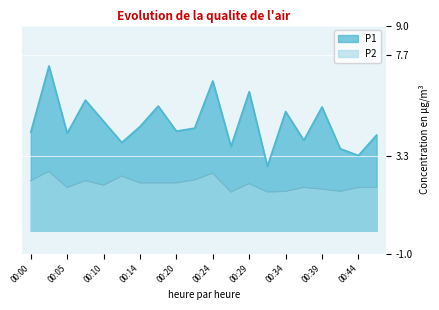

The P1 series shows 4.6 at 00:14. True or false?

True